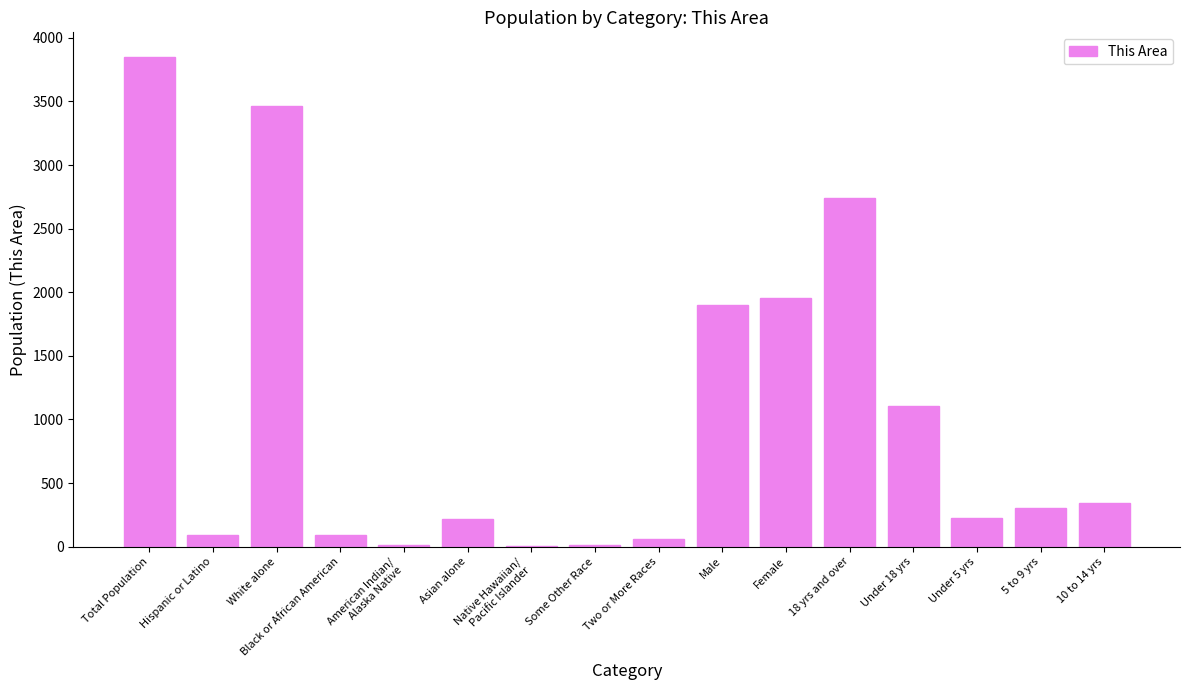

What is the average value?

1023